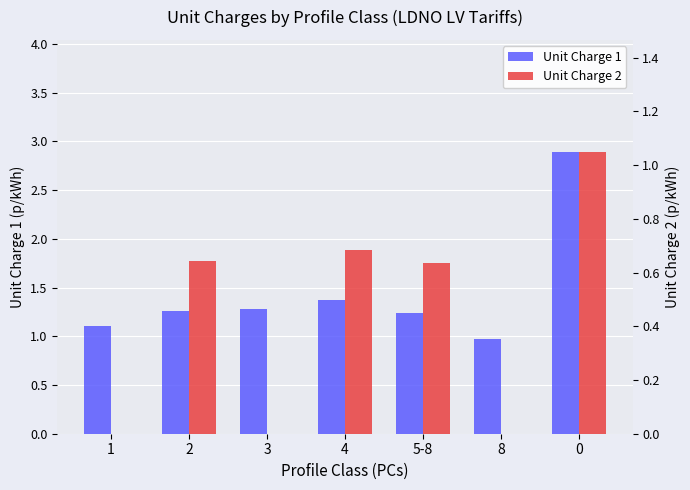

What position from the left is 1?

1